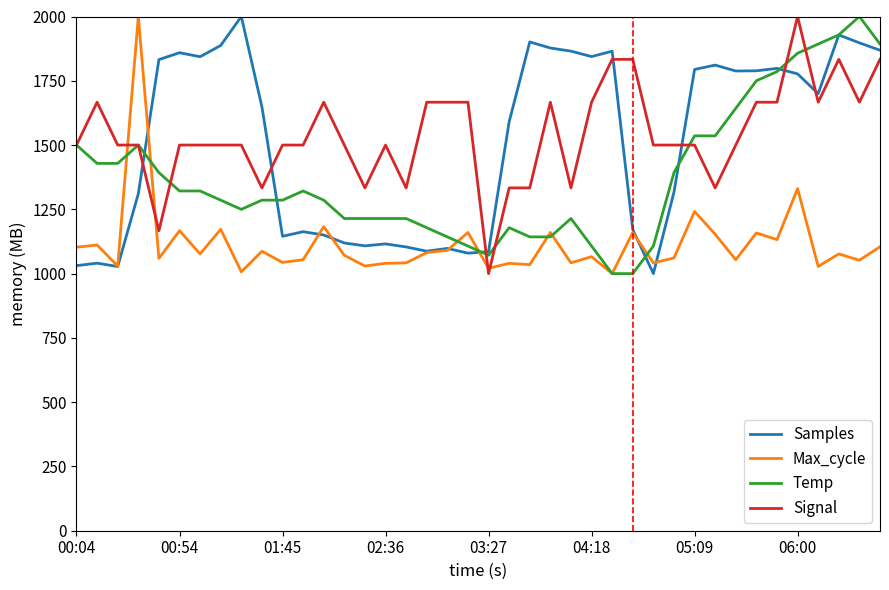

True or false: Max_cycle and Signal cross at least once.

True